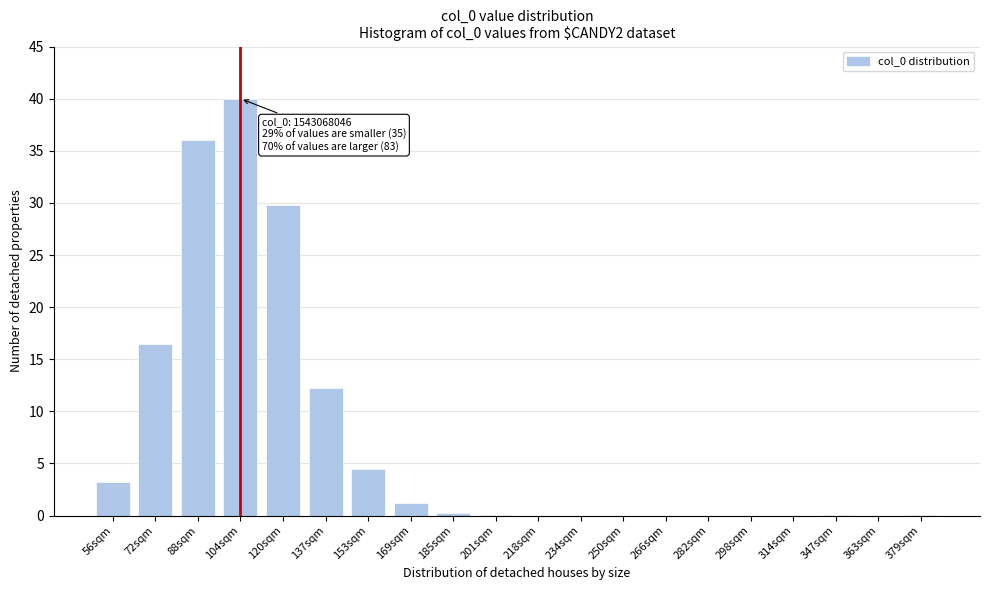

Where is the data nearest to the value 20?

72sqm